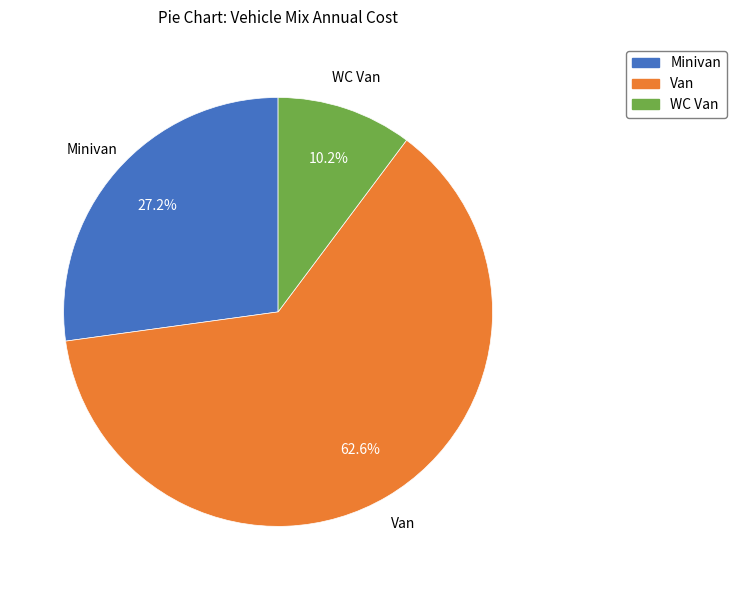

How many segments does this pie chart have?

3